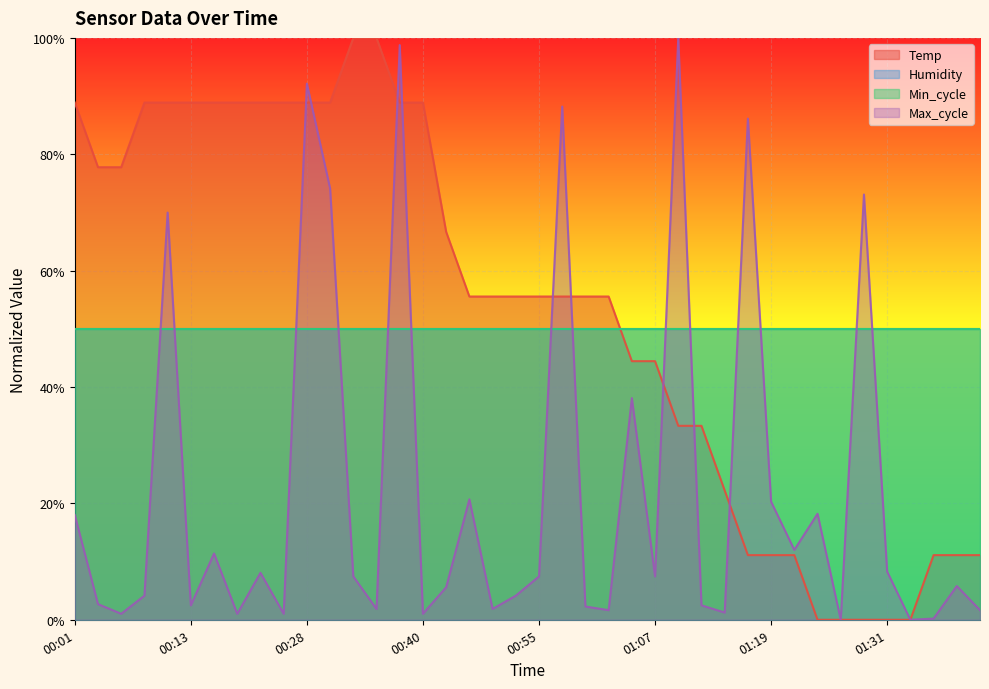

What is the average value of the Temp series?

0.5